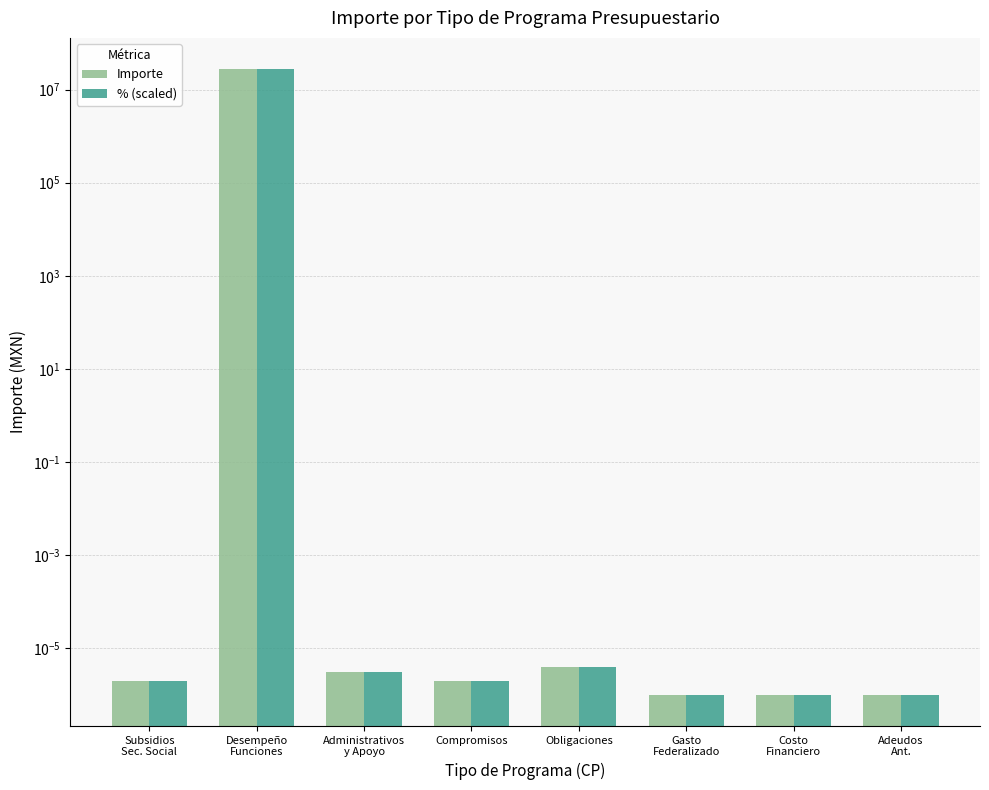

At which category does the chart reach its peak across all series?

Desempeño
Funciones